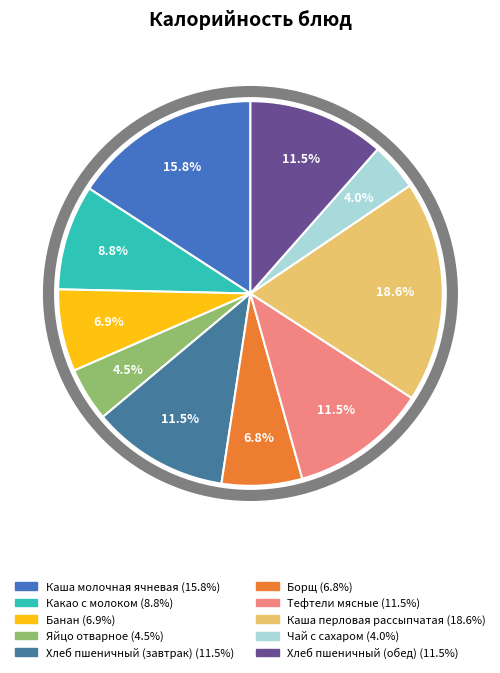

How many segments does this pie chart have?

10